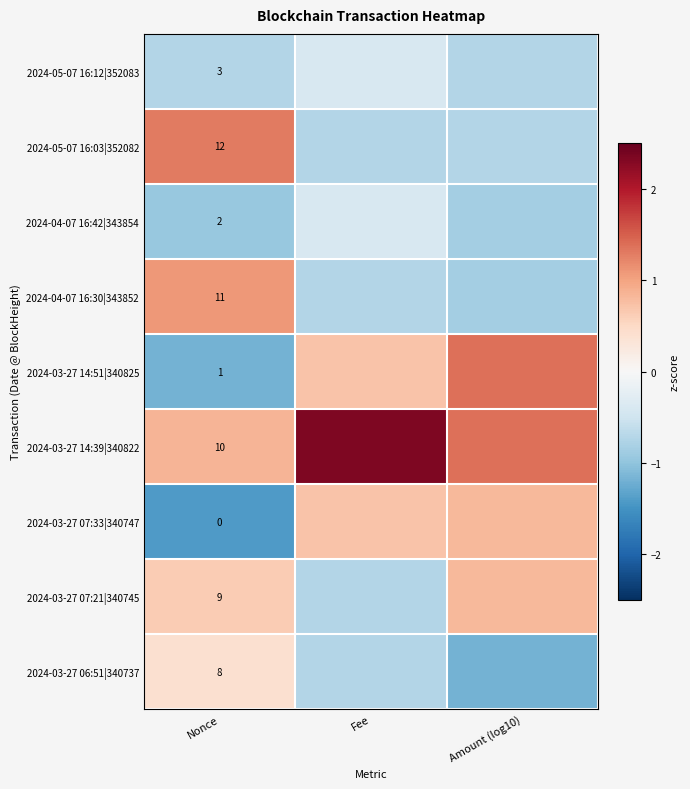

Read the 2024-05-07 16:03|352082 value at Fee.

-0.7